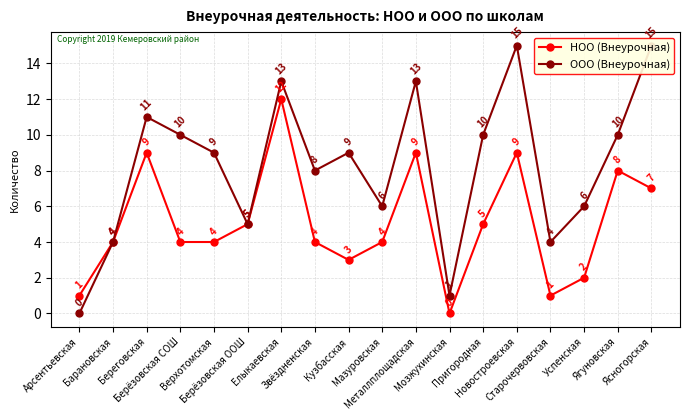

True or false: ООО (Внеурочная) and НОО (Внеурочная) intersect in this chart.

False